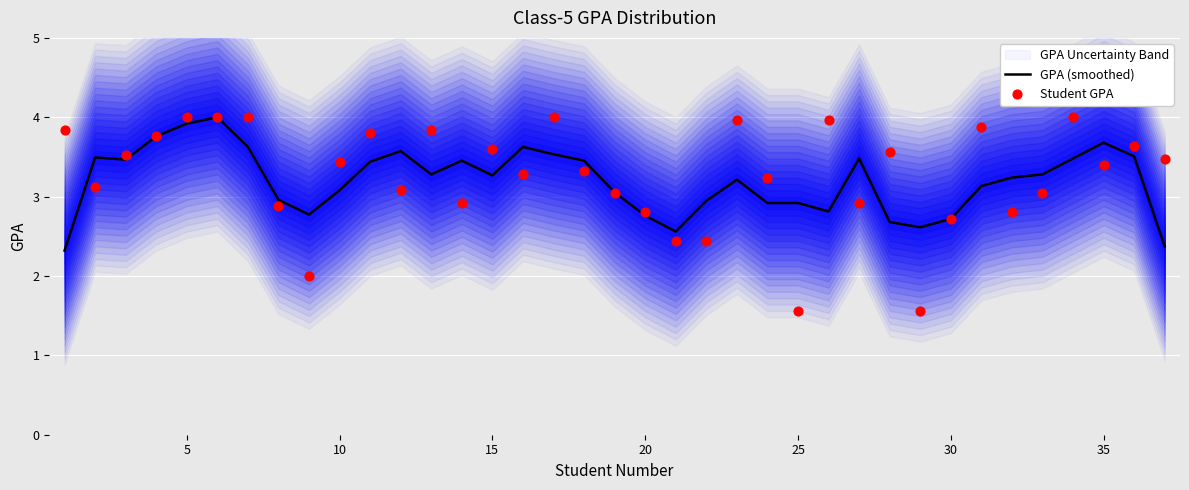

Which series has the largest total across all categories?

Student GPA